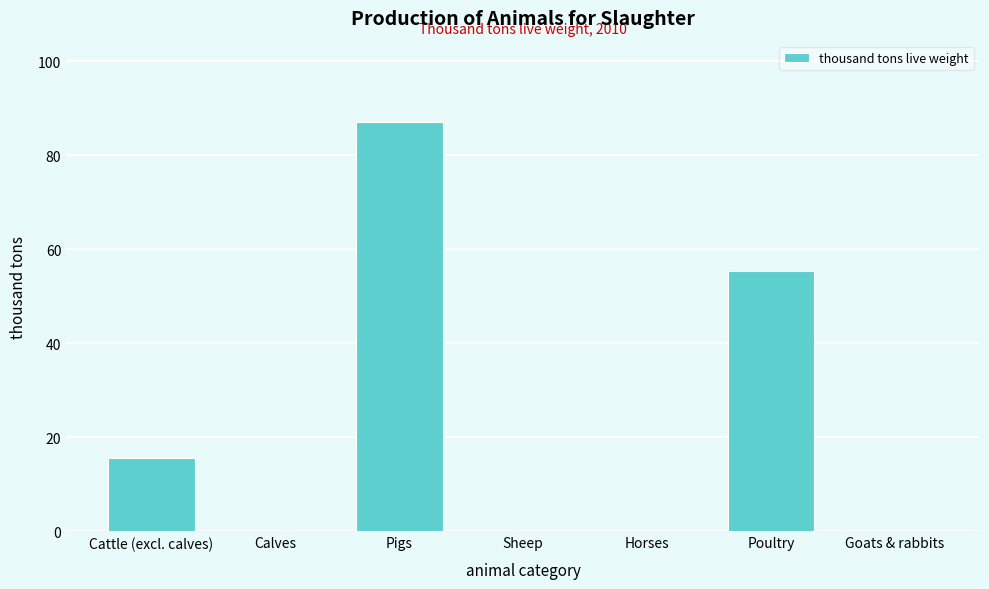

At which label is the value closest to 43?

Poultry